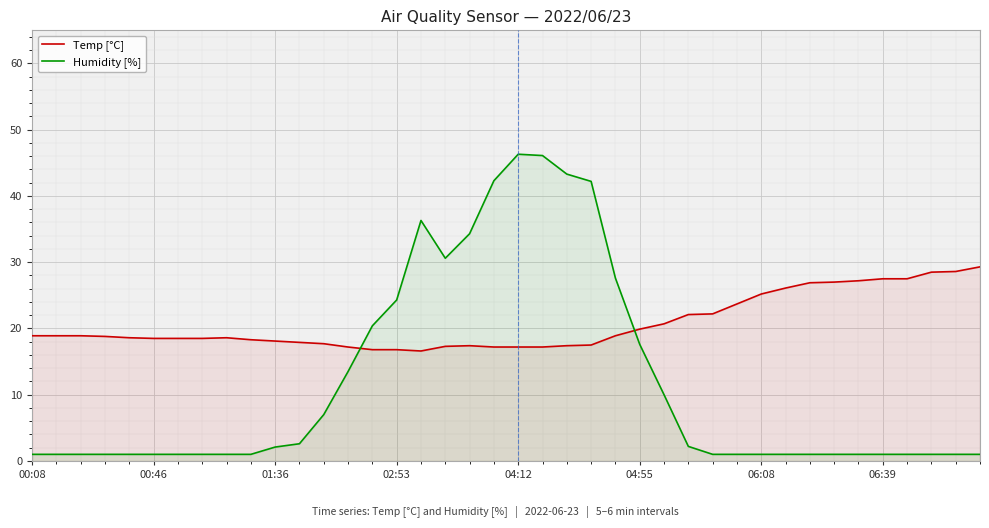

Is it true that Temp [°C] equals 11.0 at 04:55?

False